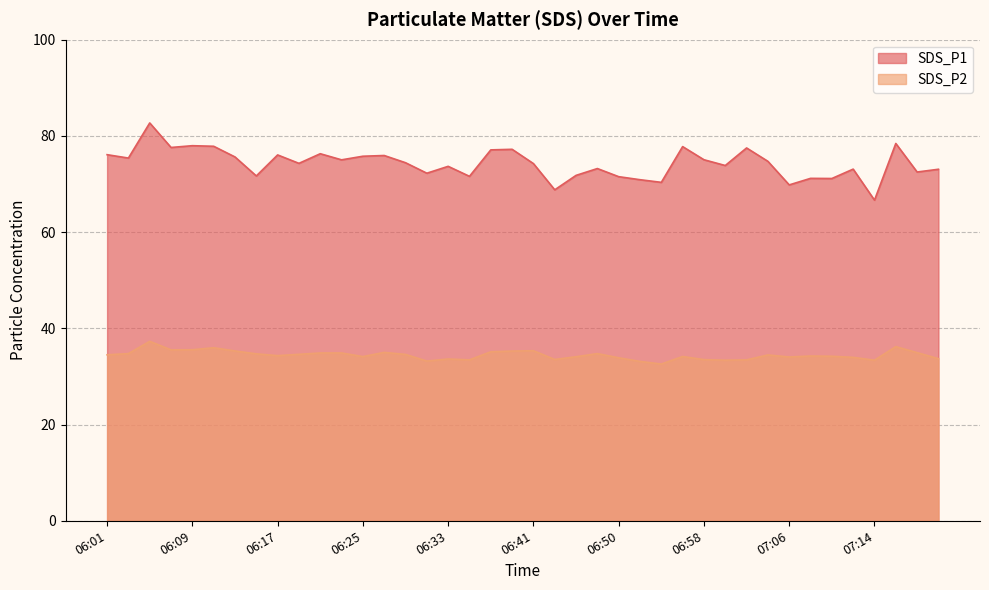

What is the sum of all SDS_P2 values?

1377.7